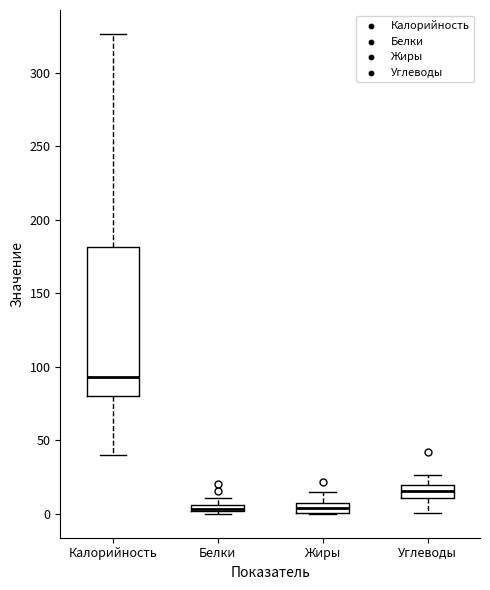

Where does the upper whisker of the box for Жиры end on the y-axis? The values are not printed on the chart, so give them approximately, as read against the axis.

15